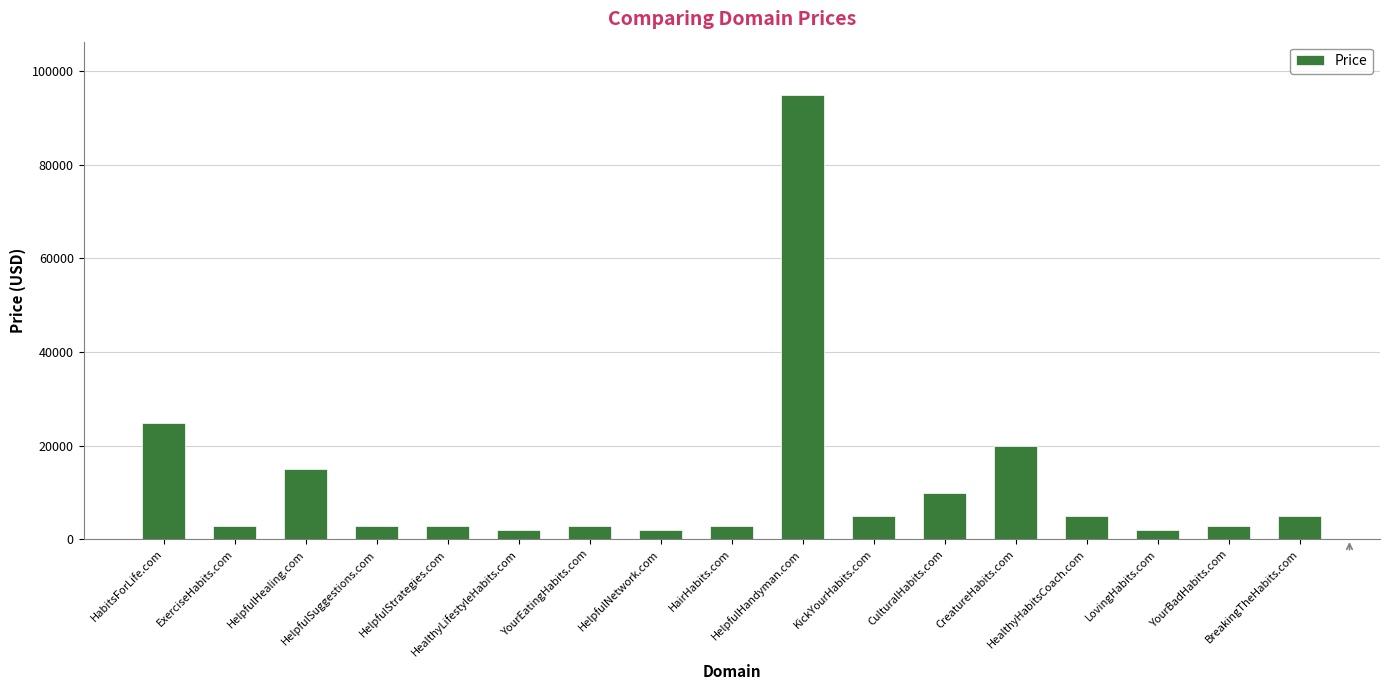

Which category has the highest value across all series?

HelpfulHandyman.com